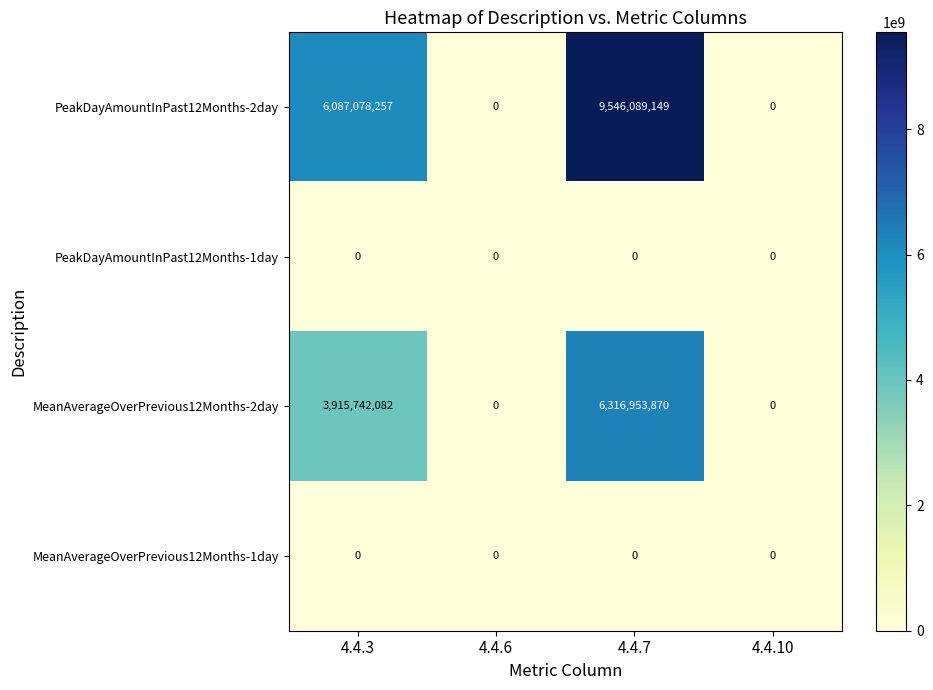

The PeakDayAmountInPast12Months-2day series shows 9047653090 at 4.4.3. True or false?

False